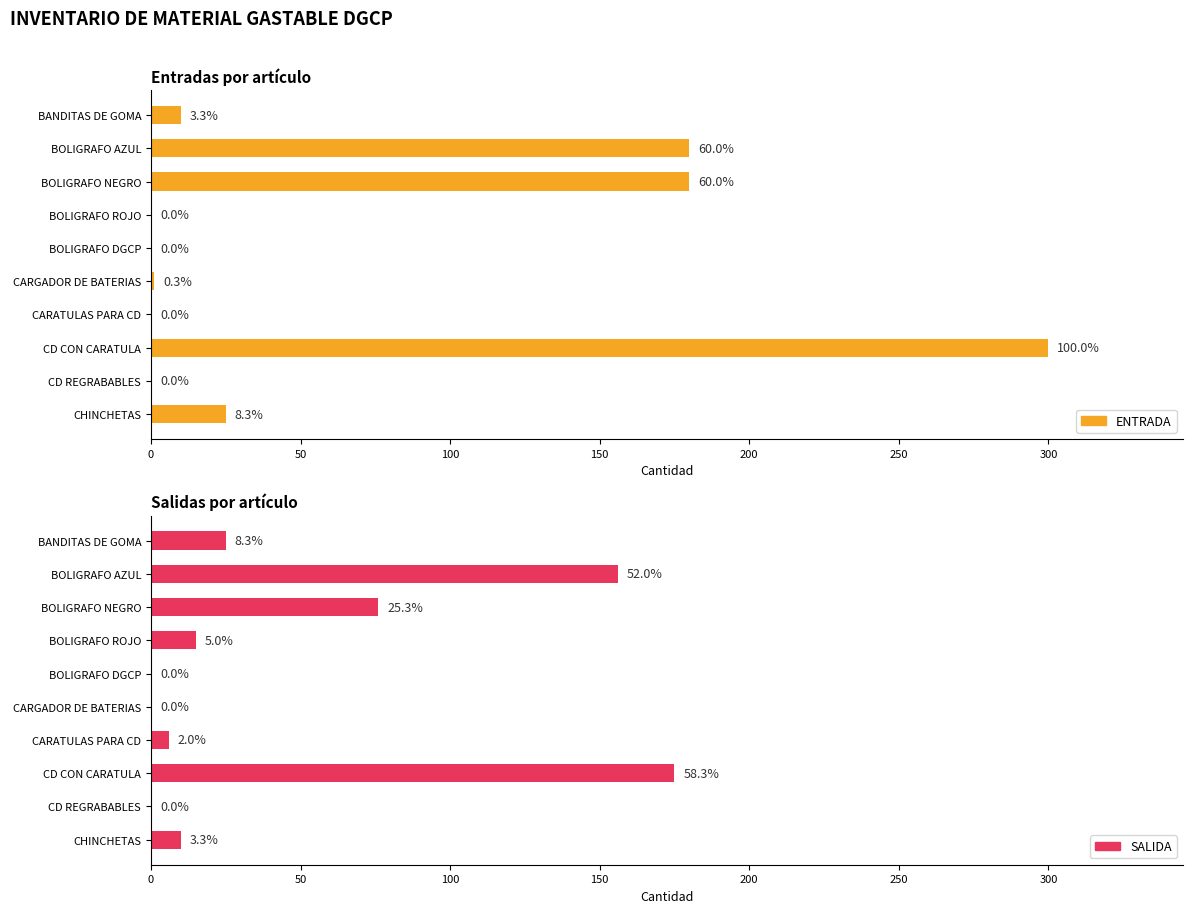

What position from the right is BOLIGRAFO AZUL?

9